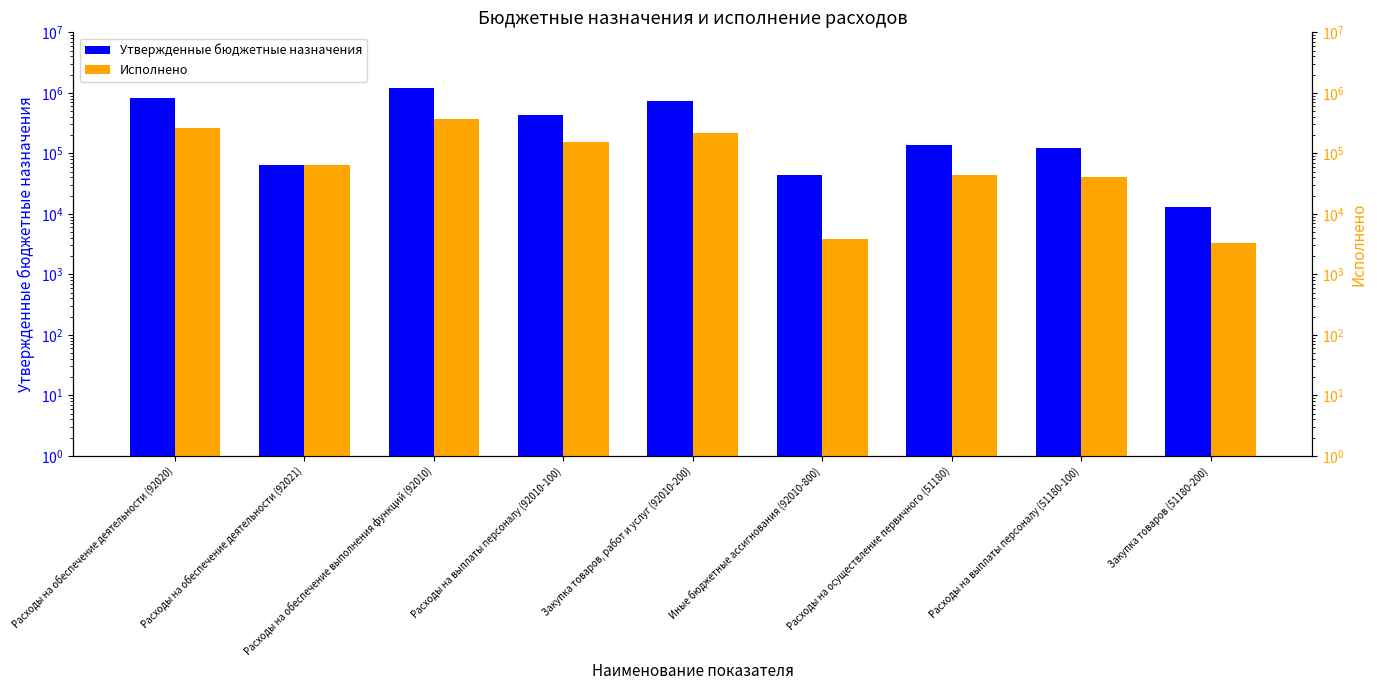

What is the maximum value shown in the chart?

1213960.0